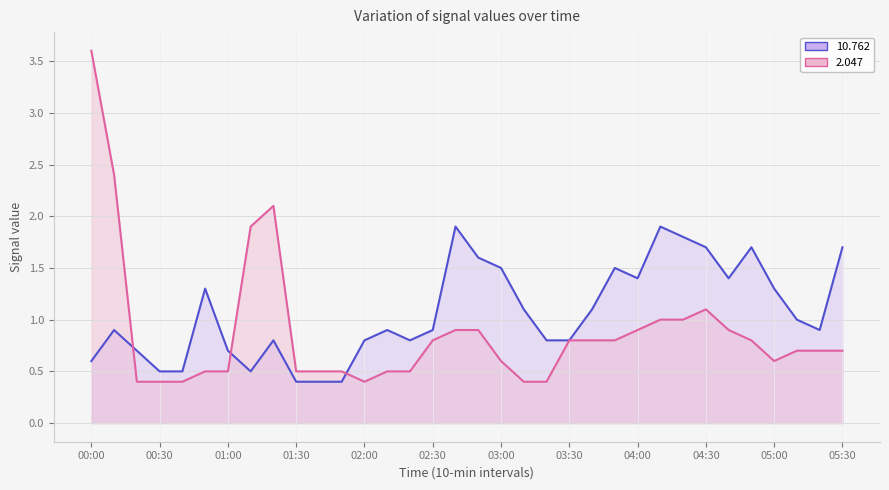

What is the label of the 26th point from the right?

01:20